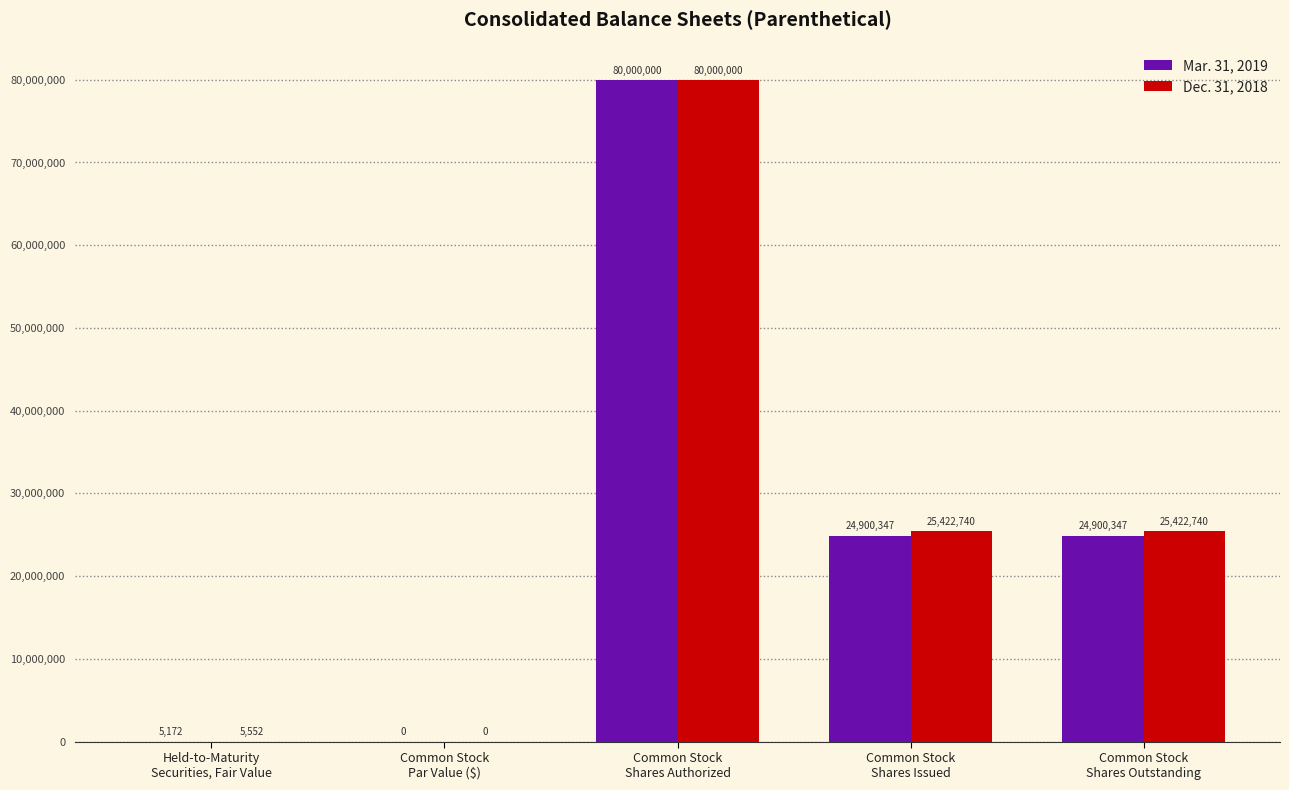

Which series has the largest total across all categories?

Dec. 31, 2018